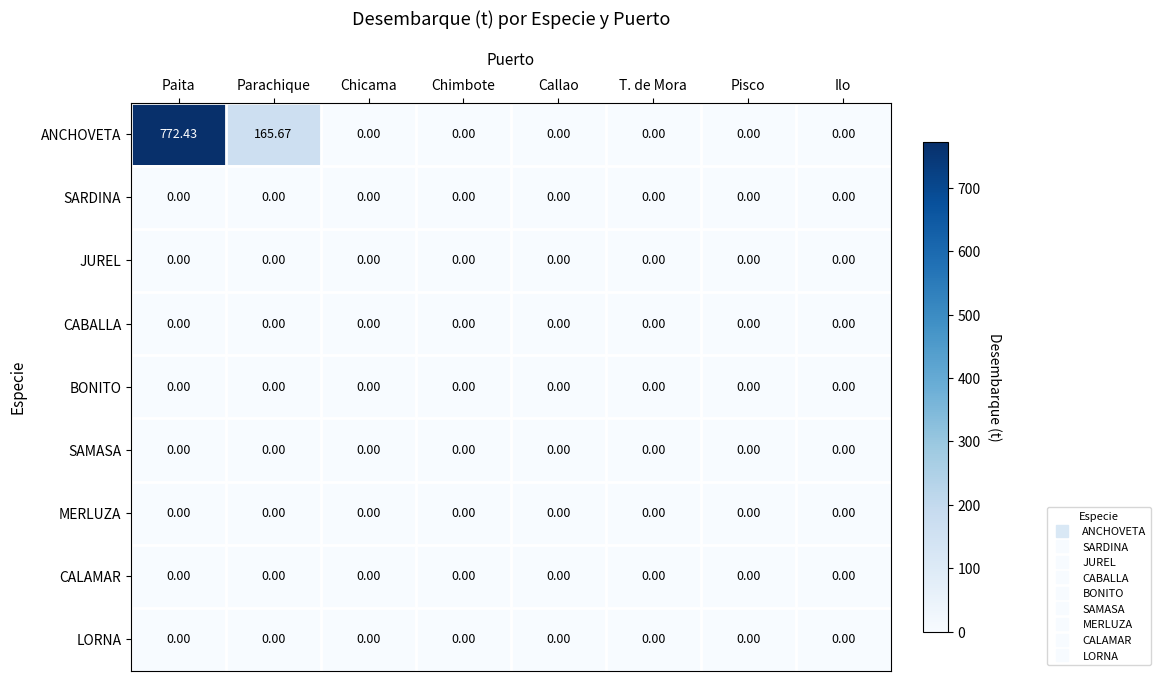

Which series has the widest spread of values?

ANCHOVETA